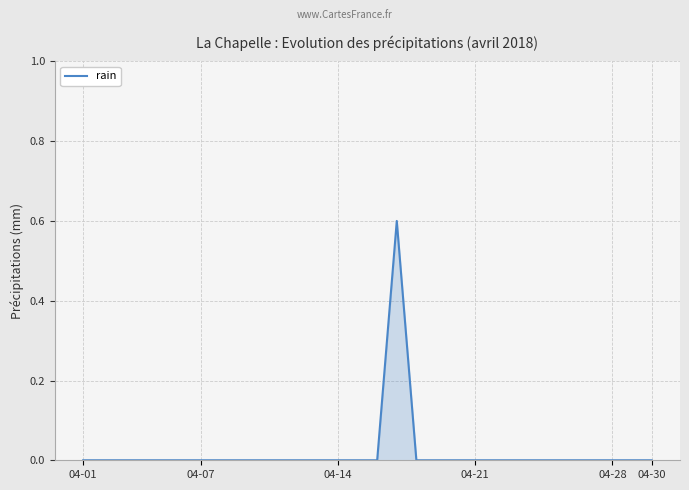

What is the greatest value displayed?

0.6